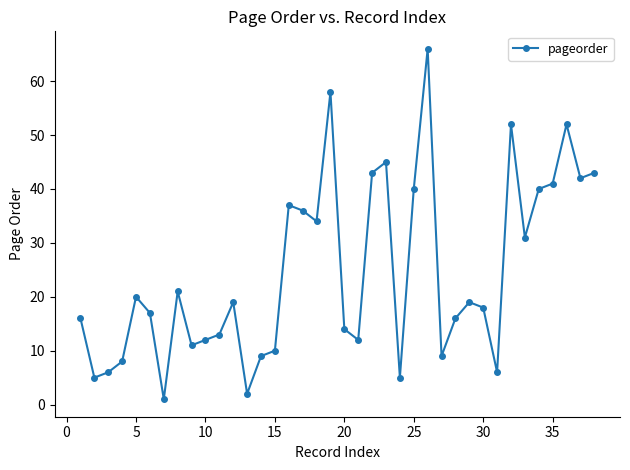

What is the greatest value displayed?

66